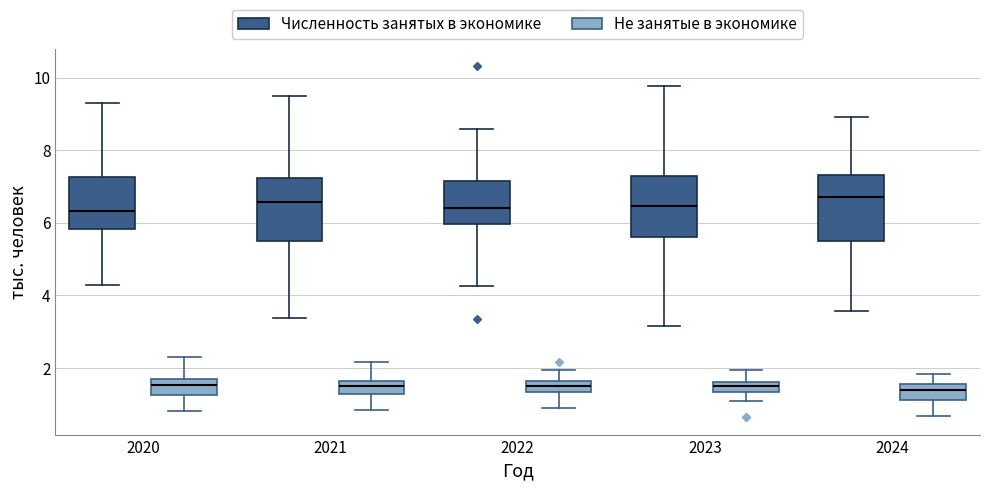

Where does the lower whisker of the box for 2020 (Не занятые в экономике) end on the y-axis? The values are not printed on the chart, so give them approximately, as read against the axis.

0.8